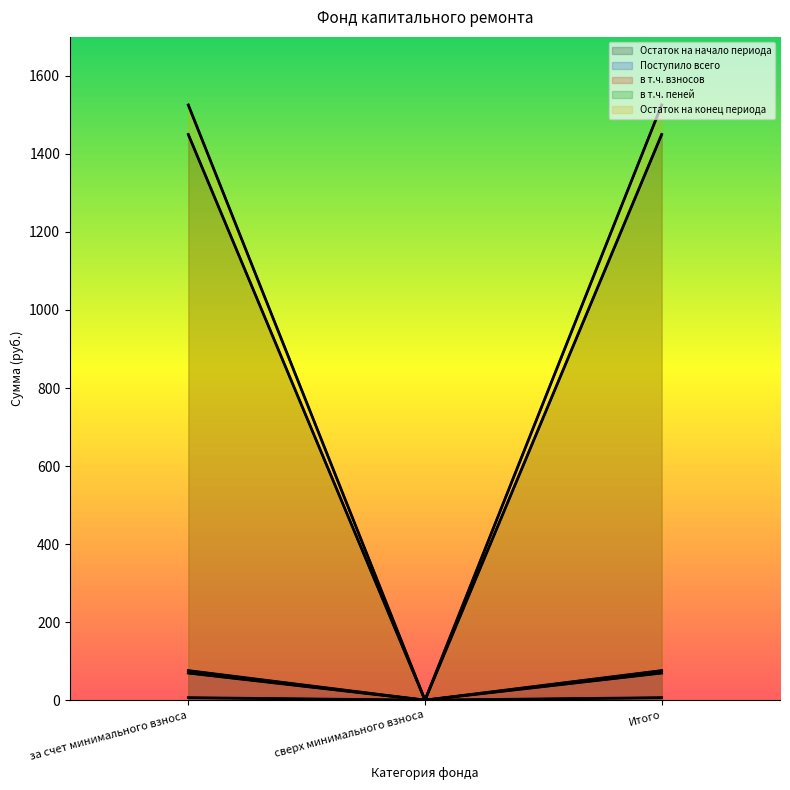

Which has a higher value, за счет минимального взноса or Итого?

за счет минимального взноса